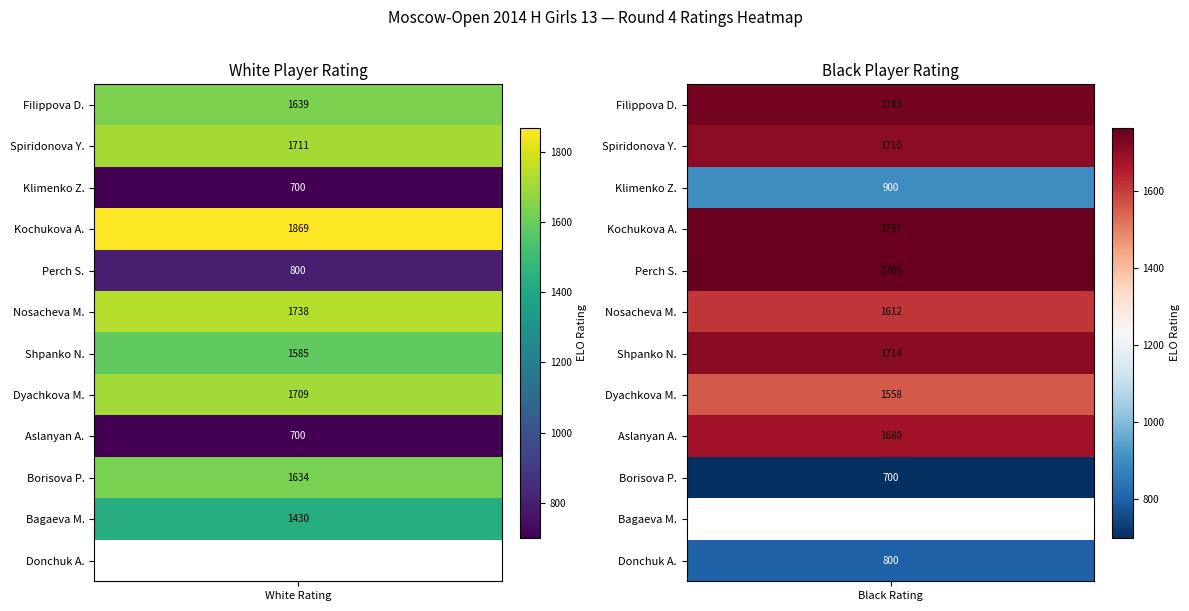

How many data points does each series have?

12